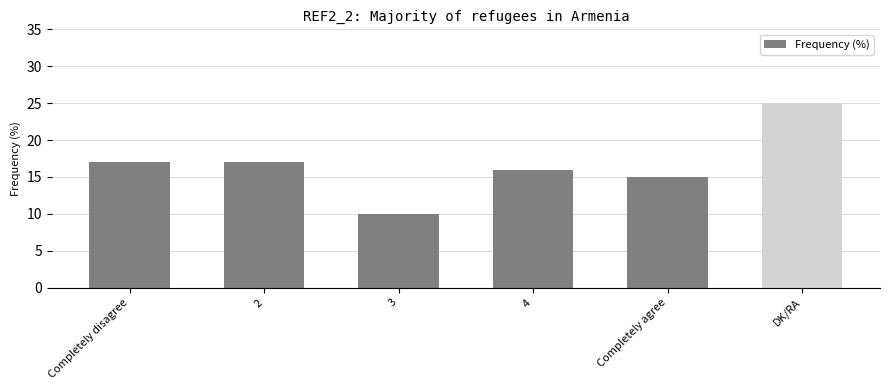

What value does the data have at DK/RA, to the nearest 5?

25